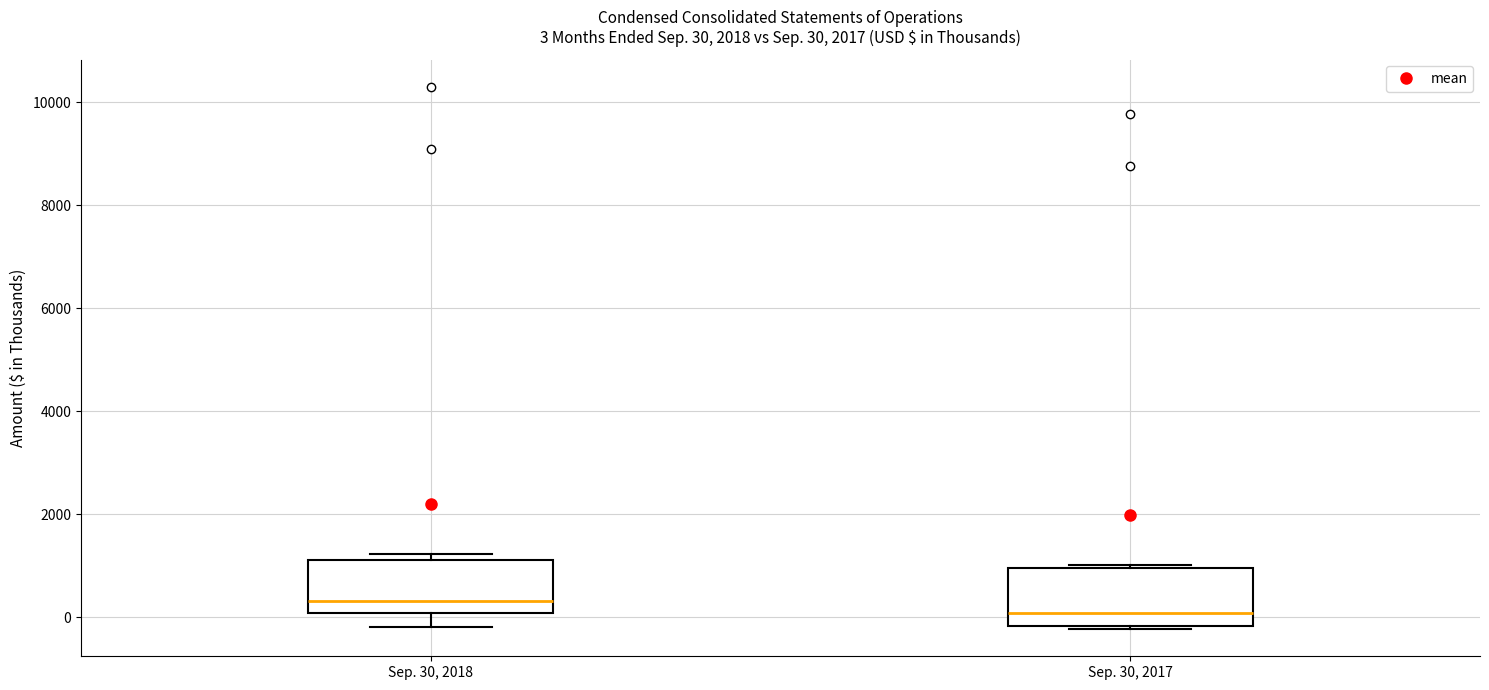

Which box's median line is the lowest?

Sep. 30, 2017